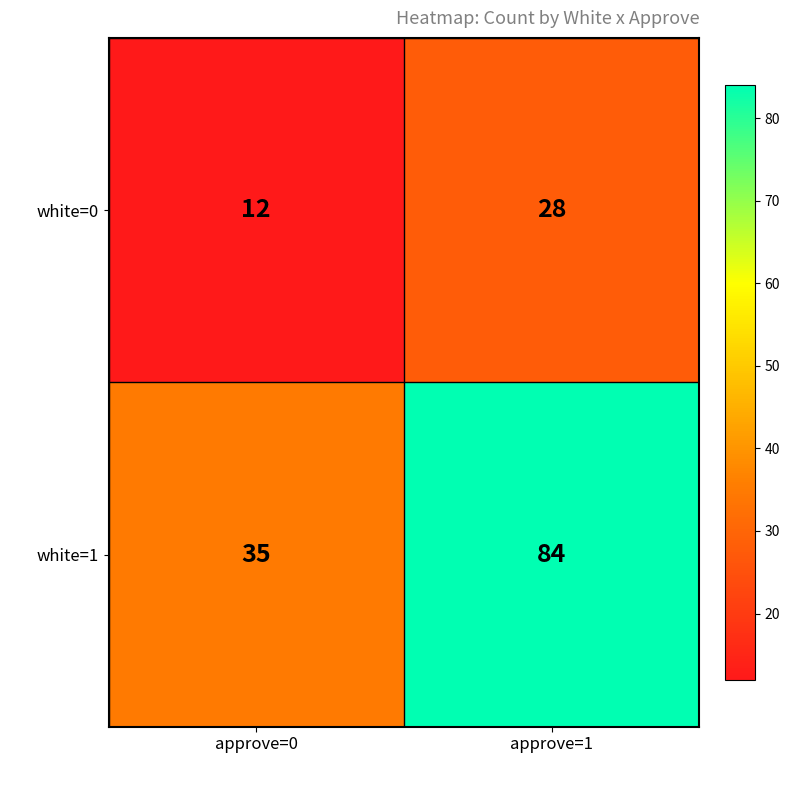

Between approve=0 and approve=1, which series saw the biggest shift?

white=1